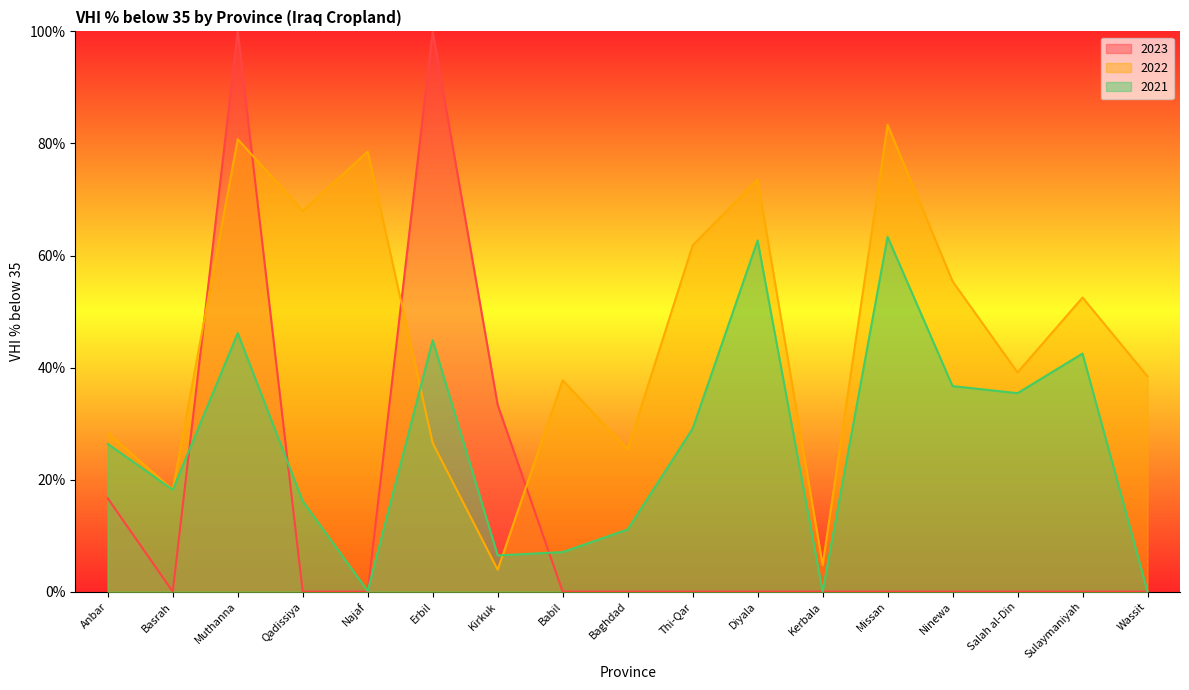

Is it true that 2021 equals 36.7 at Ninewa?

True